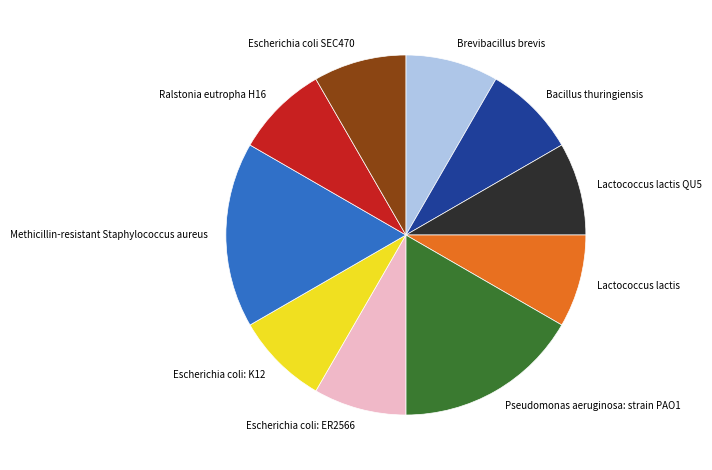

Combined, do Methicillin-resistant Staphylococcus aureus and Bacillus thuringiensis account for over 50%?

No